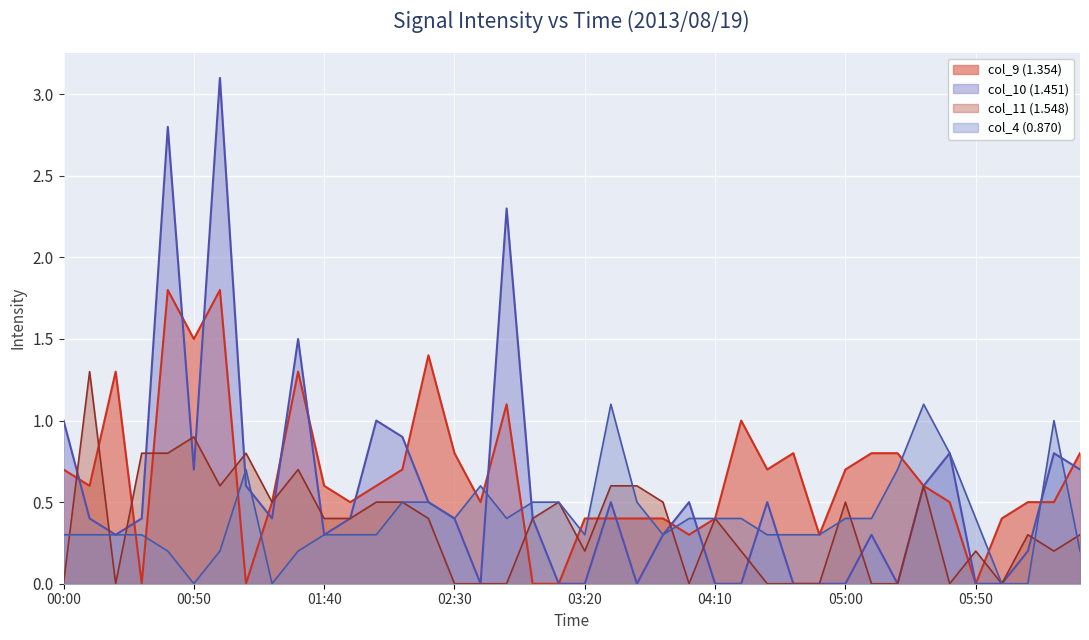

How many times do col_11 (1.548) and col_4 (0.870) cross each other?

9